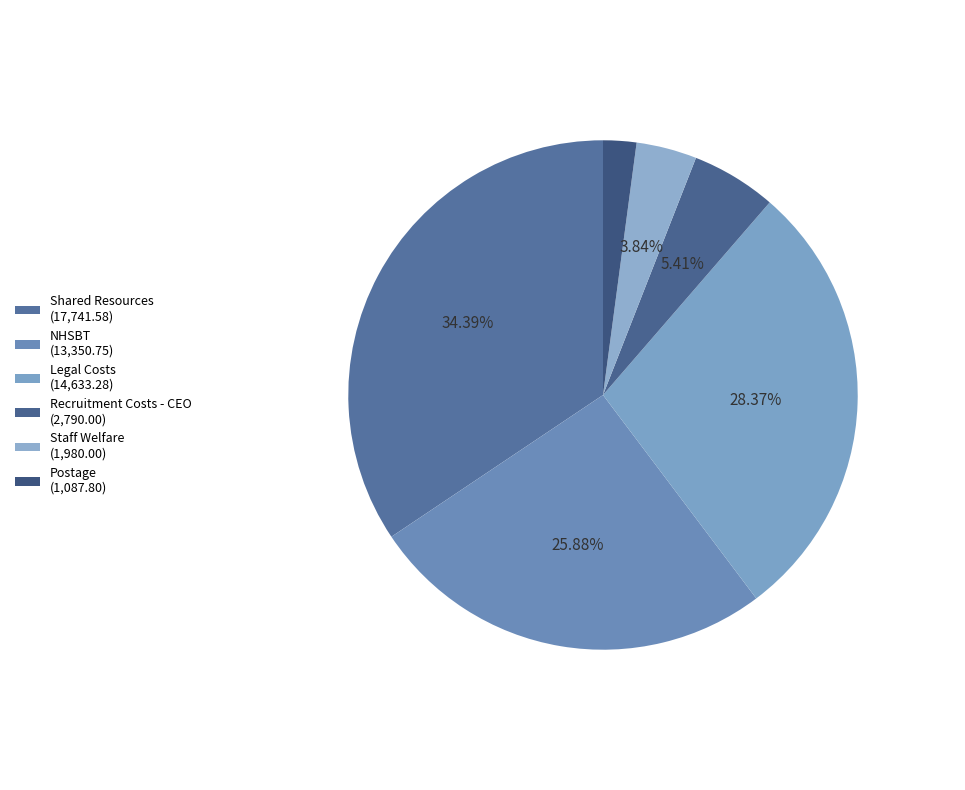

Which slice is the largest?

Shared Resources